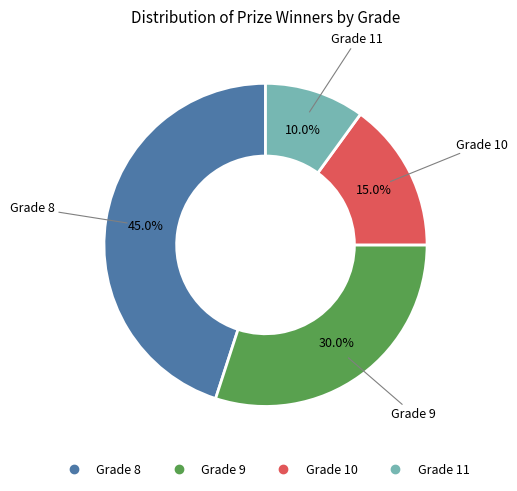

Is there any slice that represents more than half of the pie?

No